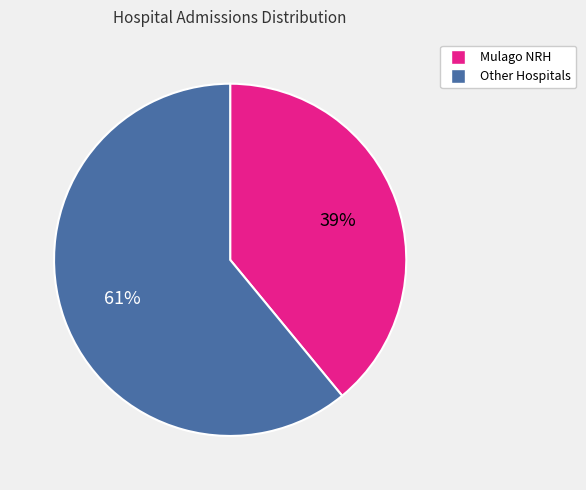

Is there any slice that represents more than half of the pie?

Yes